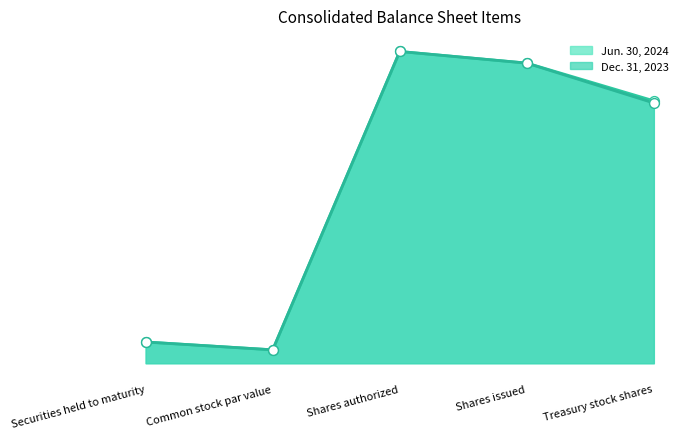

Which series has the largest total across all categories?

Jun. 30, 2024